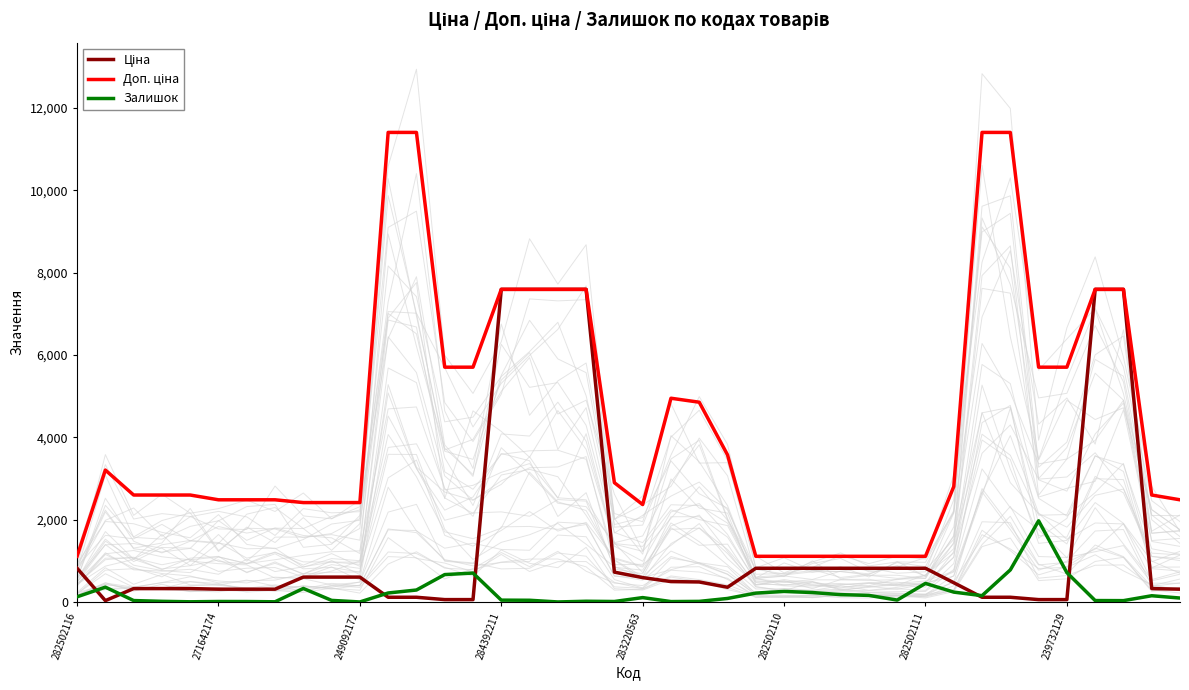

Which series has the largest total across all categories?

Доп. ціна